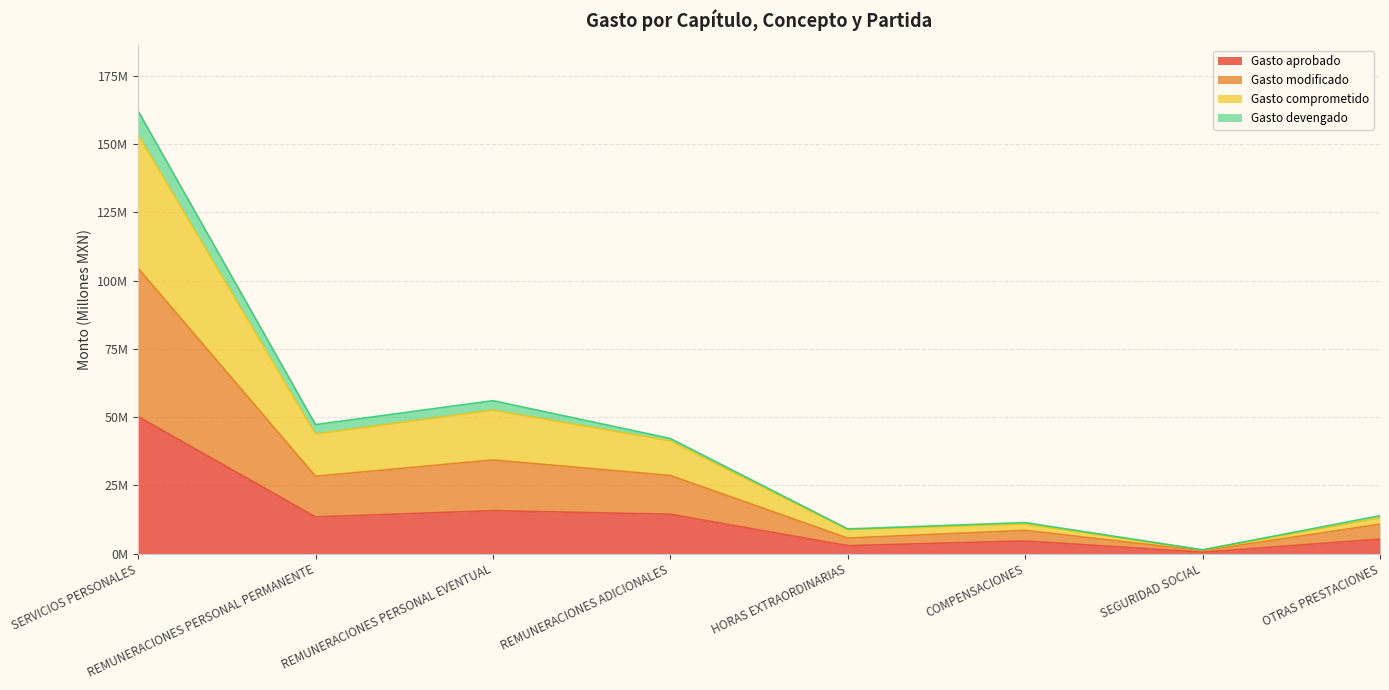

Does the chart display data point markers on the line(s)?

No